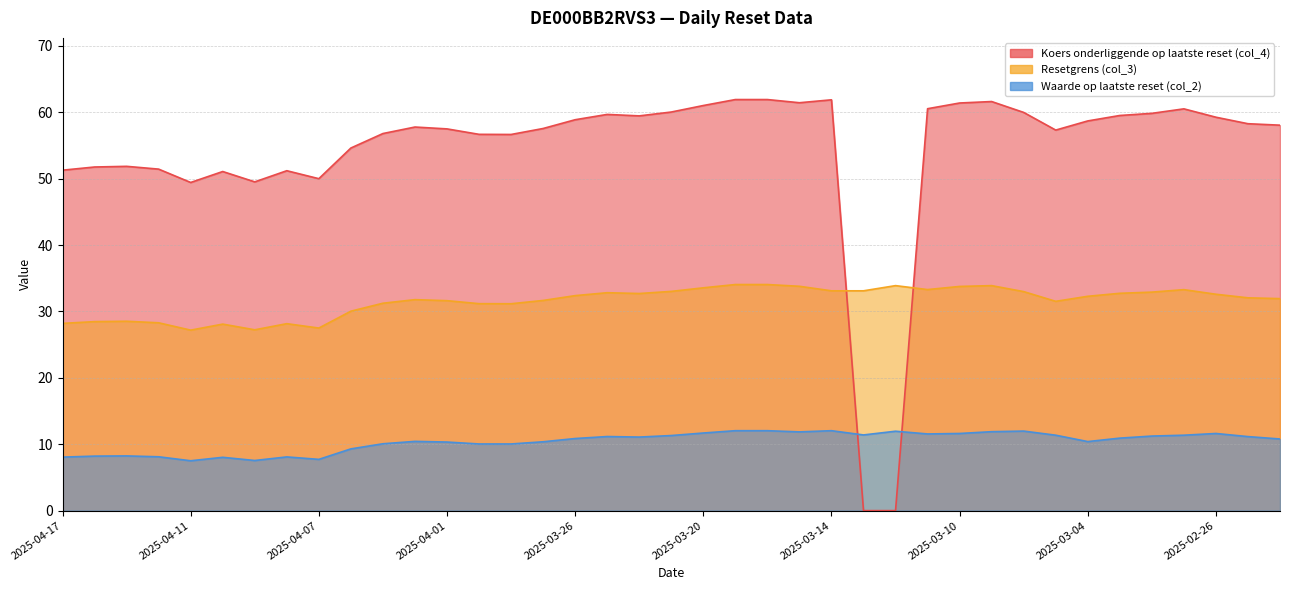

What is the difference between the maximum and second lowest values in the Koers onderliggende op laatste reset (col_4) series?

61.9